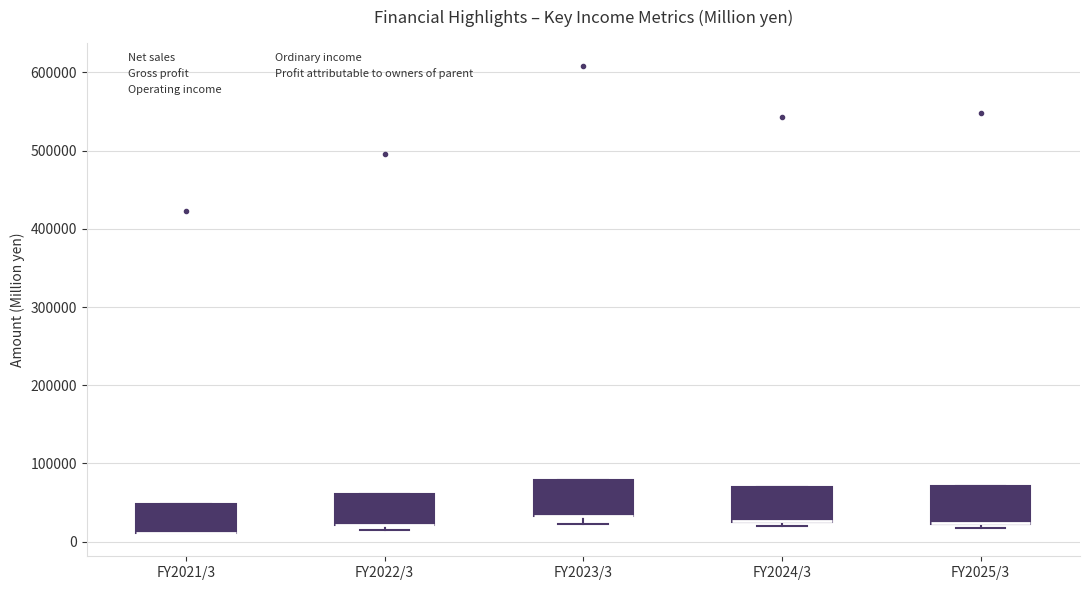

Reading left to right, transcribe this box plot: for each box, give where its median line is, the range the box spans, and where its two whiskers end, as read against the y-axis. The values are not printed on the chart, so give them approximately, as read against the axis.

FY2021/3: median 10000 (drawn on the box's lower edge), box 10000 to 50000, whiskers 10000 to 50000
FY2022/3: median 20000 (drawn on the box's lower edge), box 20000 to 60000, whiskers 20000 (just below the box's lower edge) to 60000
FY2023/3: median 30000 (drawn on the box's lower edge), box 30000 to 80000, whiskers 20000 to 80000
FY2024/3: median 30000 (drawn on the box's lower edge), box 30000 to 70000, whiskers 20000 to 70000
FY2025/3: median 20000 (drawn on the box's lower edge), box 20000 to 70000, whiskers 20000 (just below the box's lower edge) to 70000